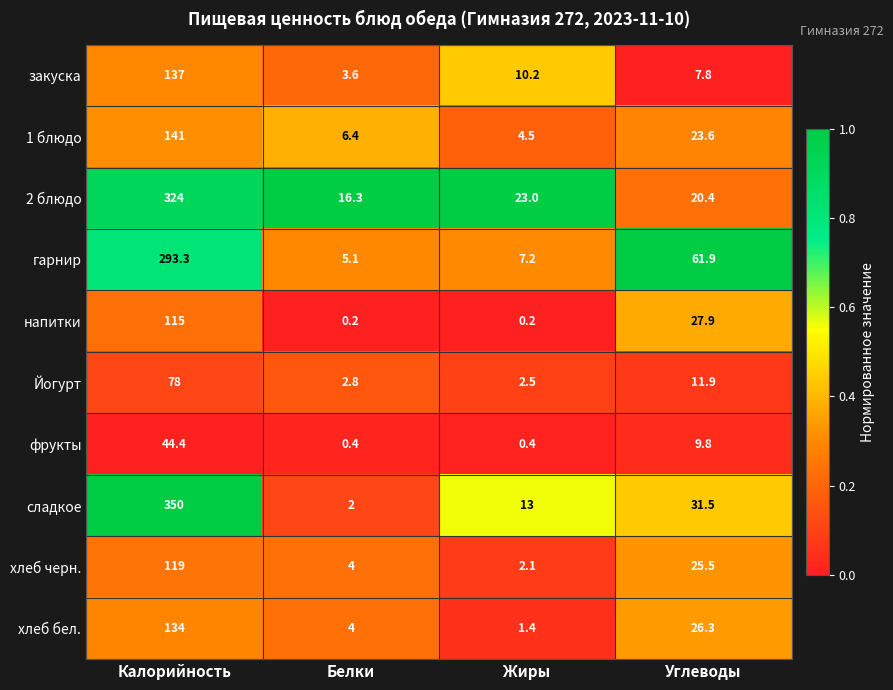

What is the spread (max minus min) of values at Углеводы?

54.1